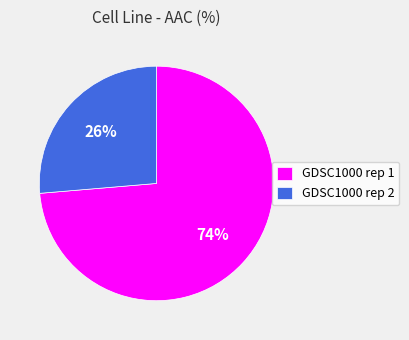

Does GDSC1000 rep 2 represent more than half of the total?

No